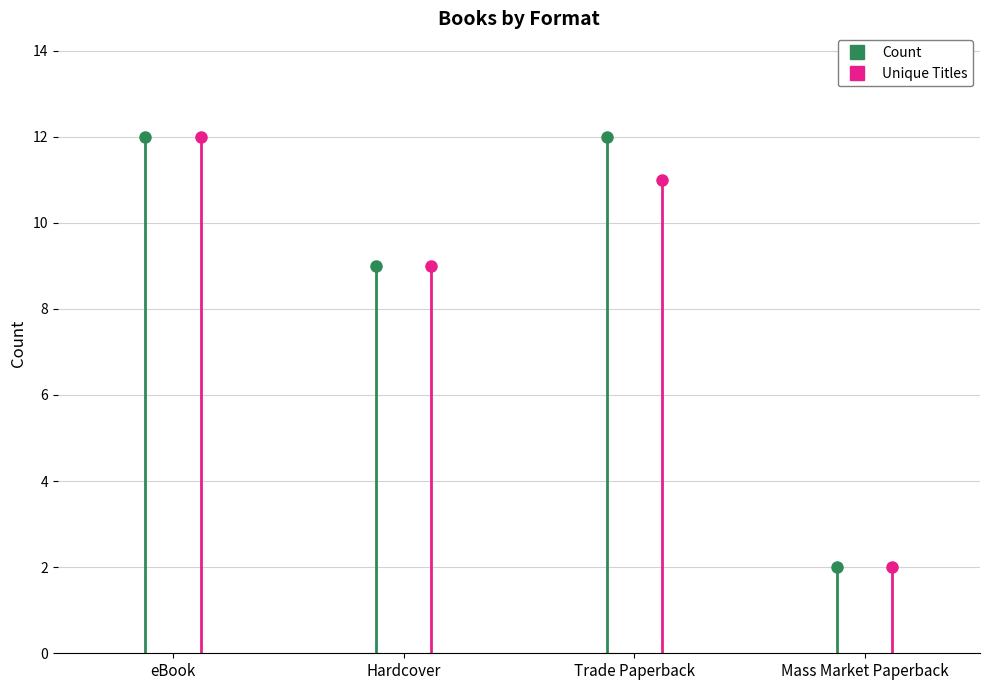

True or false: Count has a value of 5 at Trade Paperback.

False